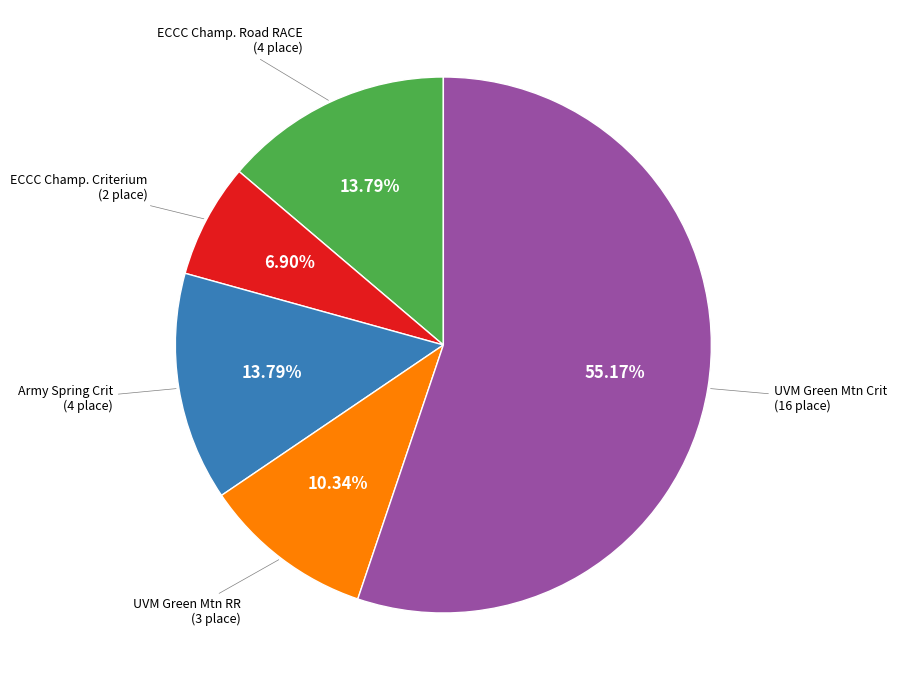

Does any single category account for the majority?

Yes